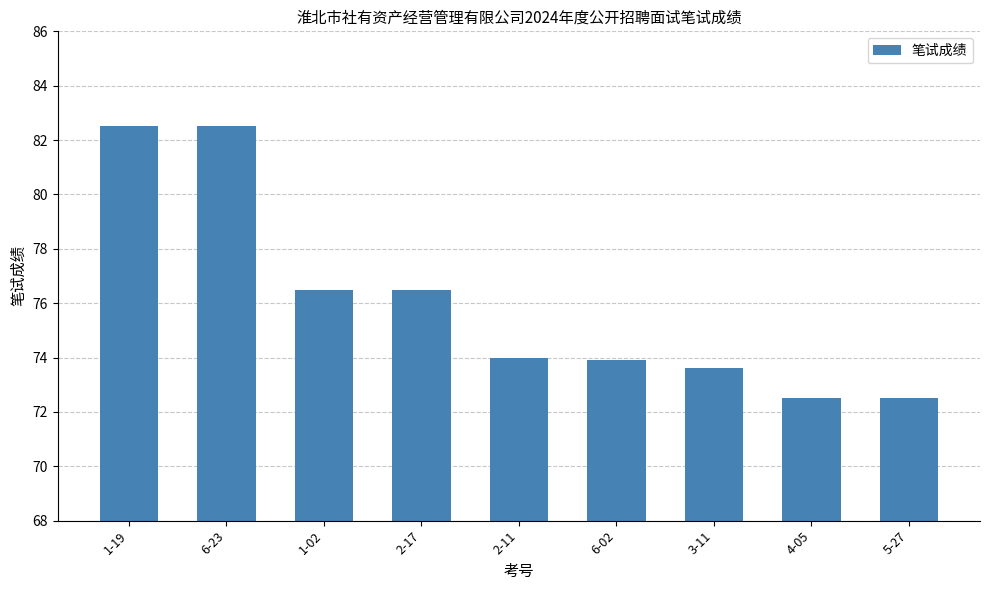

Does the chart contain stacked bars?

No